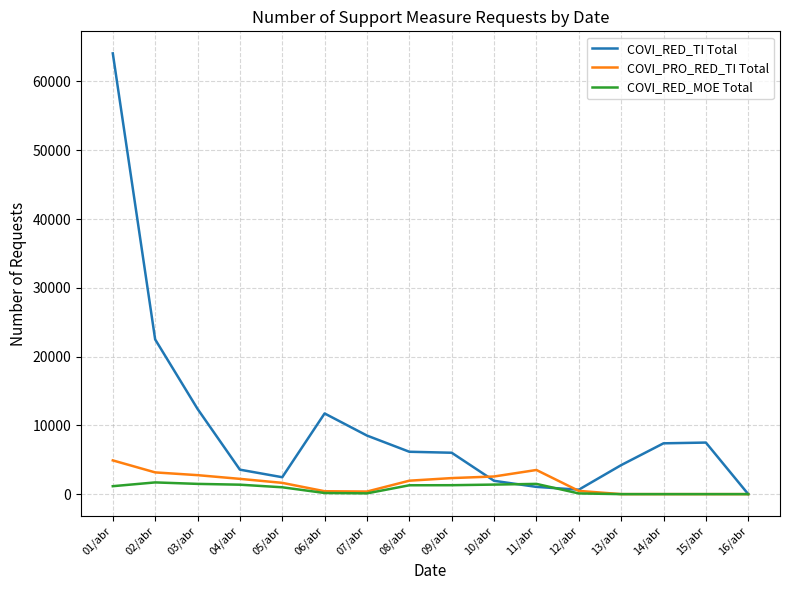

Rank the series by their maximum value, from highest to lowest.

COVI_RED_TI Total, COVI_PRO_RED_TI Total, COVI_RED_MOE Total